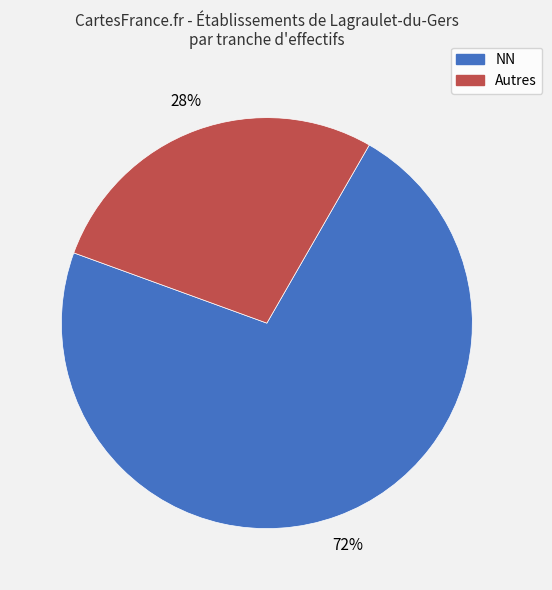

Count the number of slices in the pie.

2